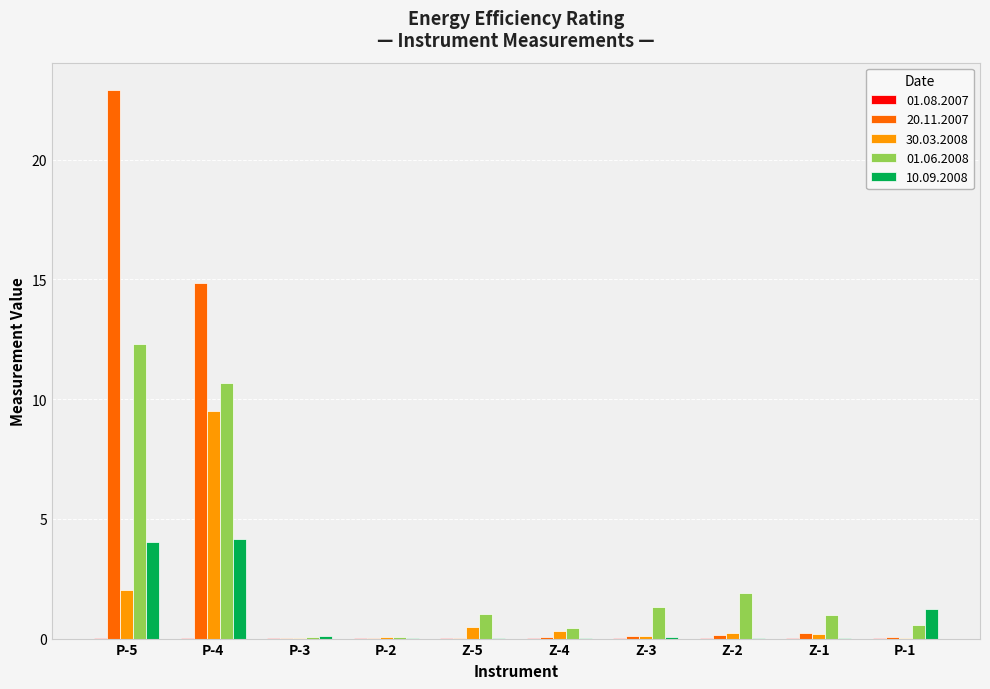

The value of 20.11.2007 at P-2 is 0.0. True or false?

True